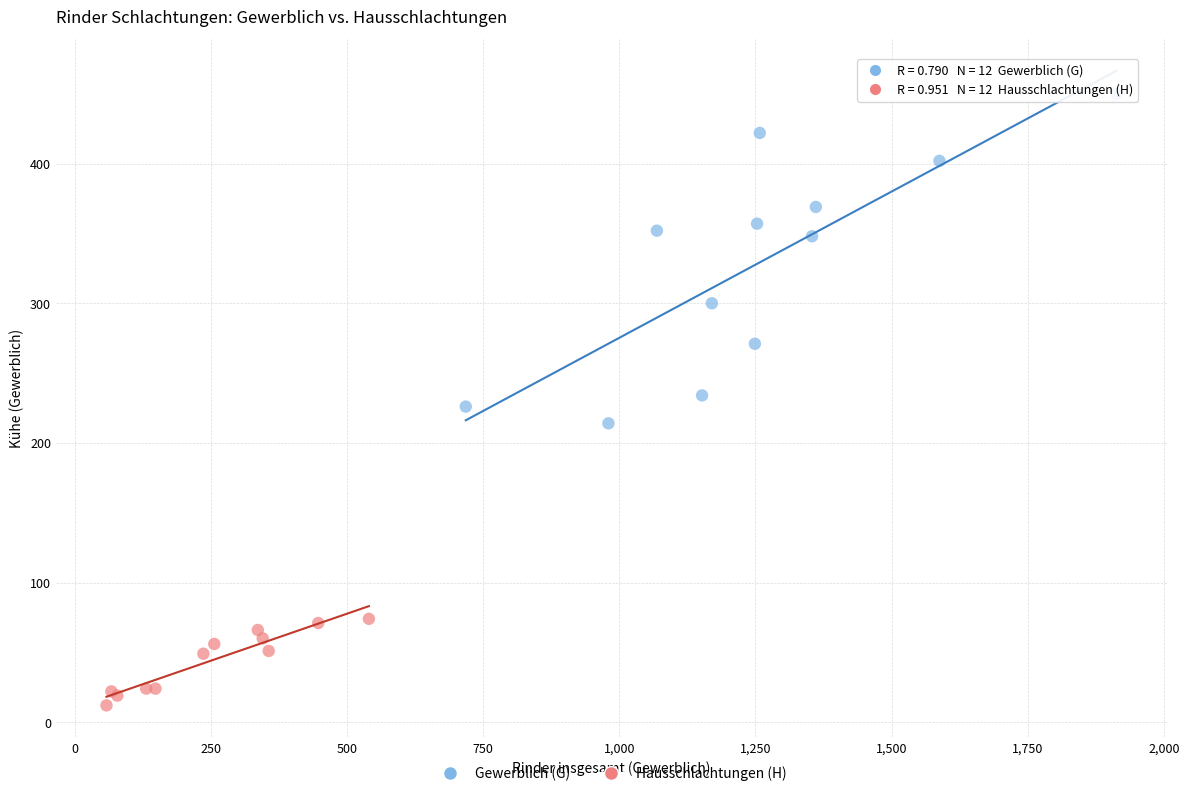

Which series reaches the minimum Y coordinate?

Hausschlachtungen (H)